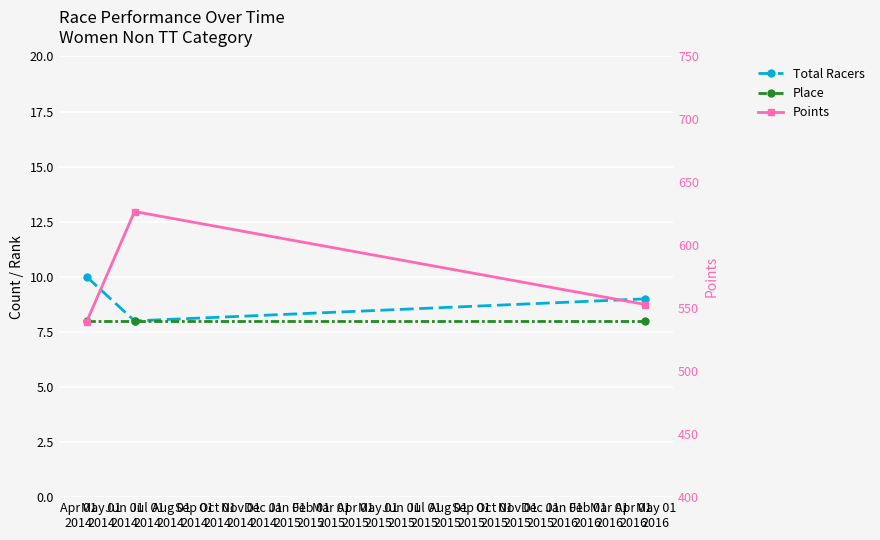

What is the average value of the Place series?

8.0